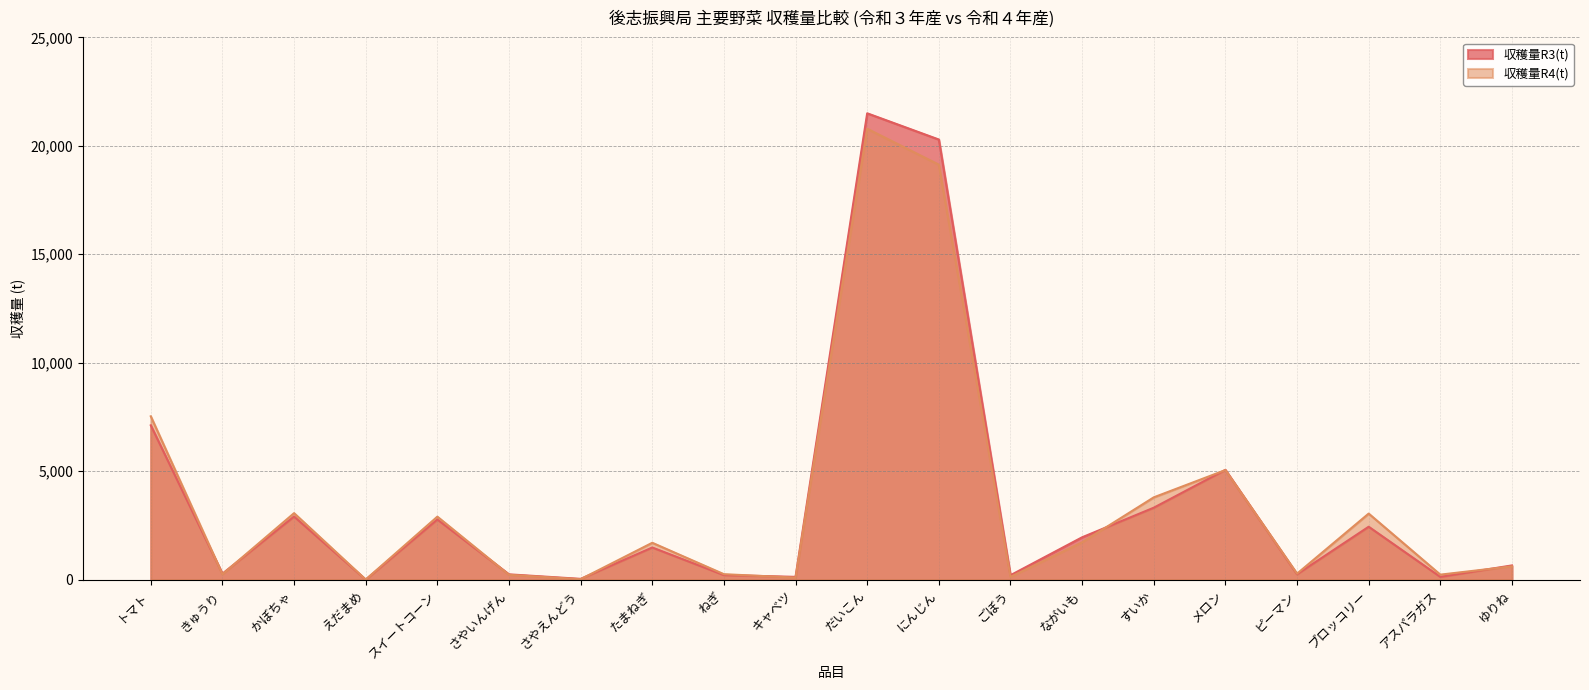

Reading left to right, what are all the values shown in this chart?

収穫量R3(t): 7114.4	275.1	2910.7	3.4	2774.0	245.0	36.8	1482.3	212.2	128.9	21498.1	20288.9	204.0	1953.1	3317.0	5061.4	249.0	2439.6	128.0	656.5
収穫量R4(t): 7530.0	249.0	3066.0	4.0	2904.0	223.0	21.0	1700.0	252.0	95.0	20786.0	19130.0	127.0	1722.0	3794.0	5051.0	276.0	3046.0	231.0	614.0